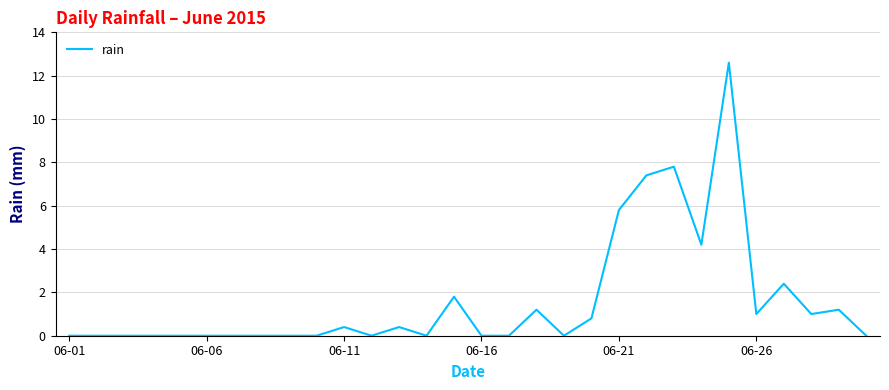

What is the maximum value shown in the chart?

12.6